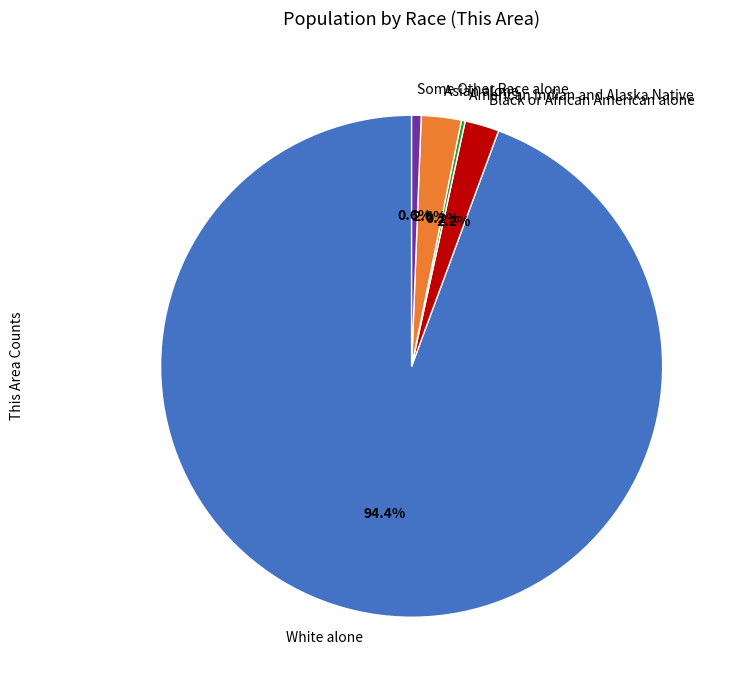

Does any single category account for the majority?

Yes